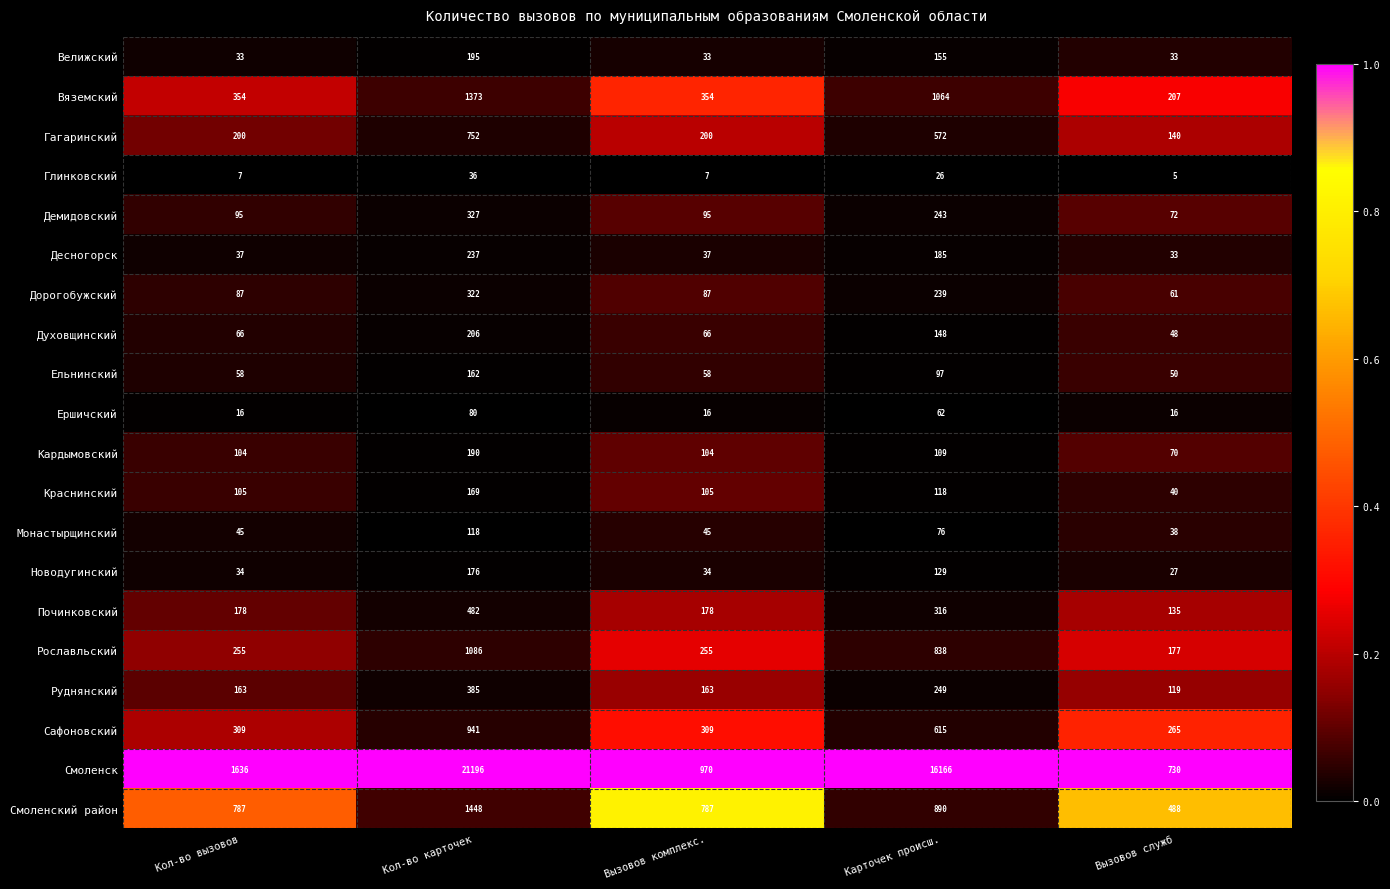

What is the difference between the Смоленск values at Вызовов служб and Вызовов комплекс.?

240